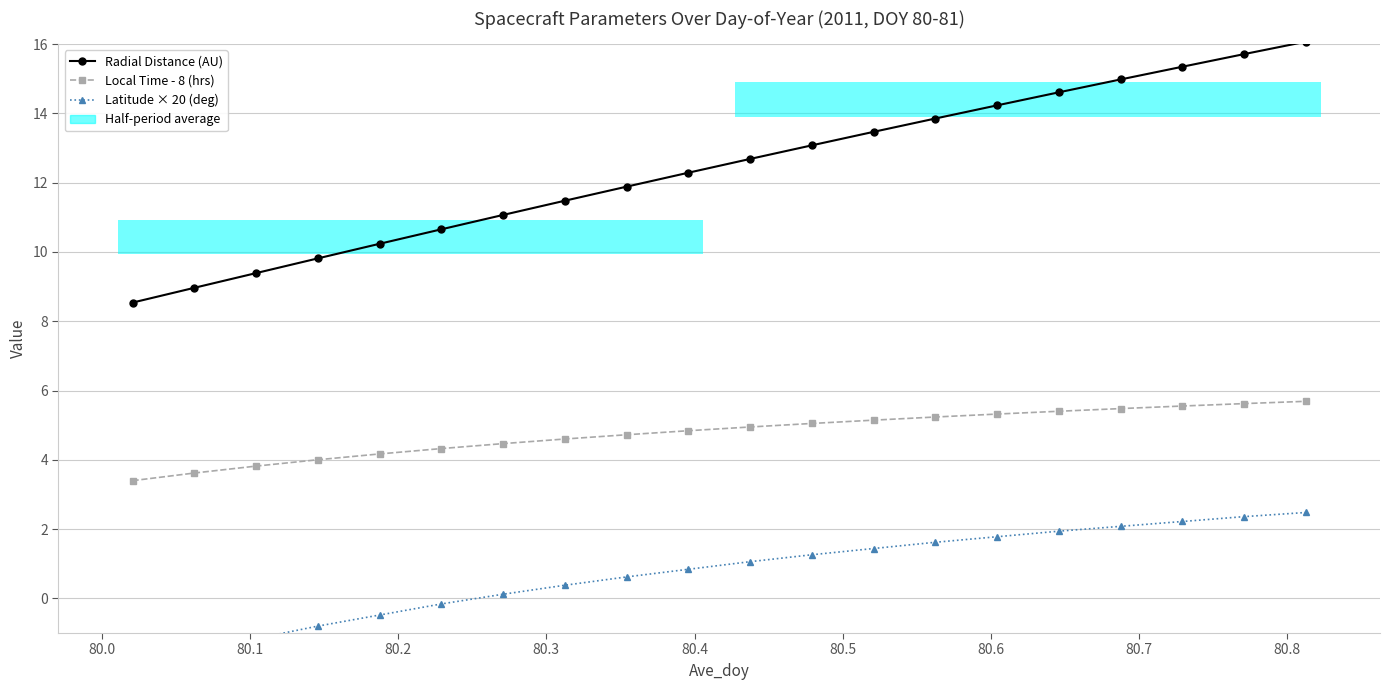

What is the difference between the maximum and minimum values in the Radial Distance (AU) series?

7.5